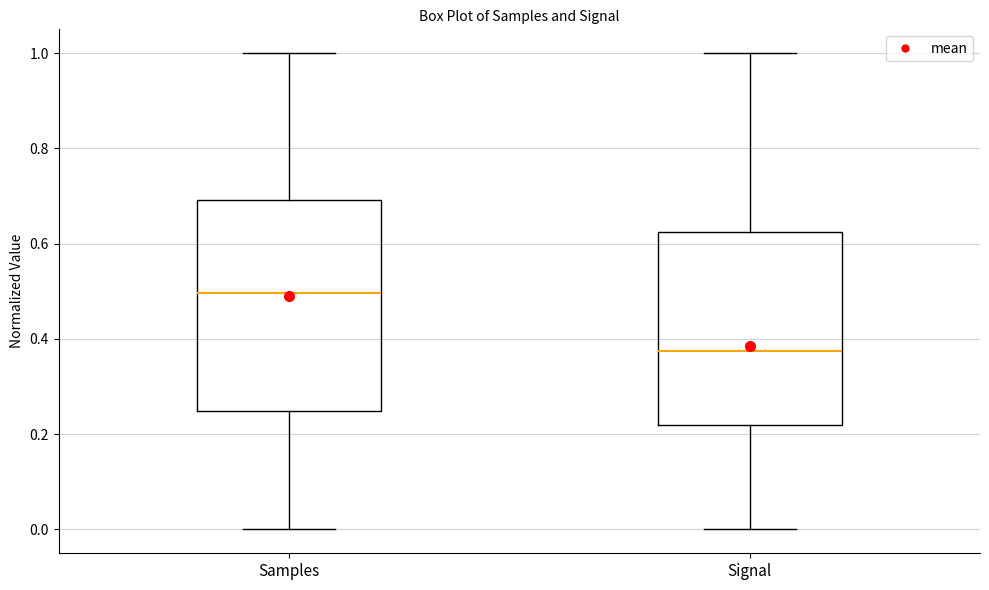

Which box's median line is the highest?

Samples